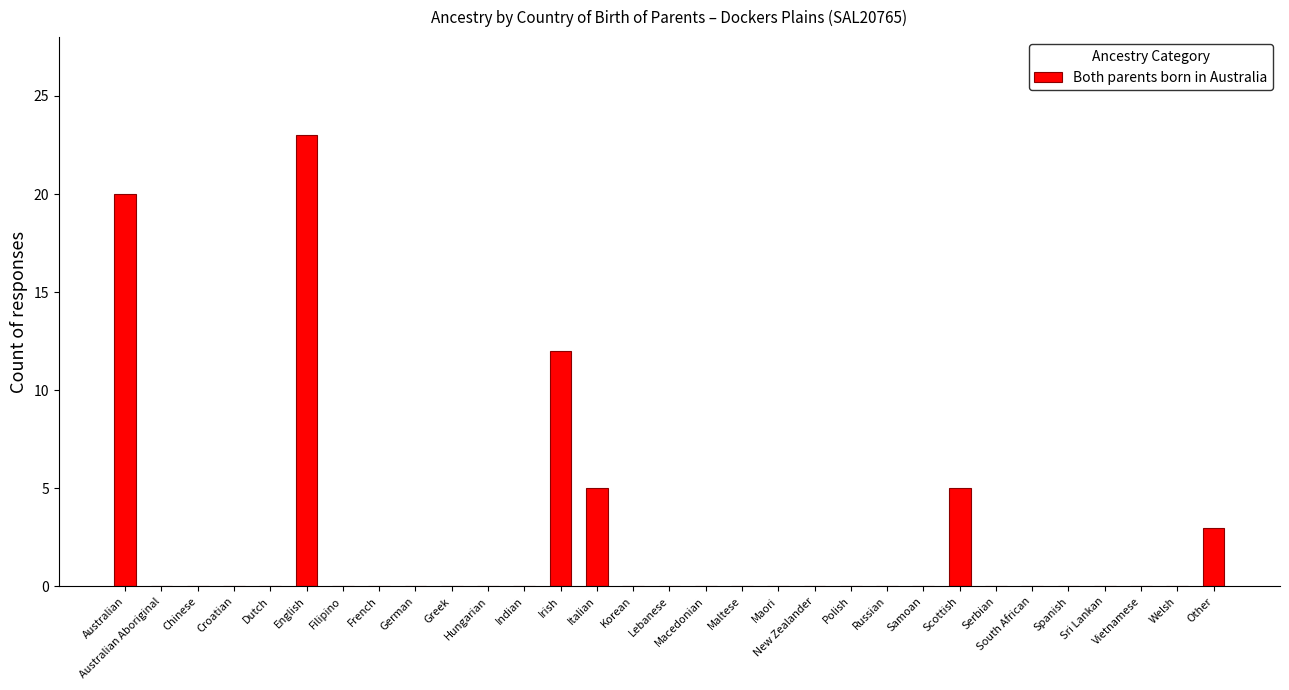

What is the average value?

2